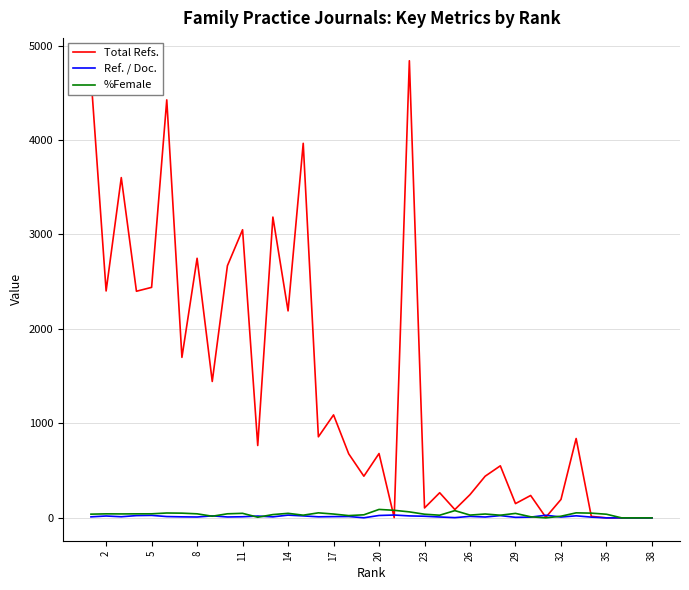

What is the highest value of the Total Refs. series?

4839.0